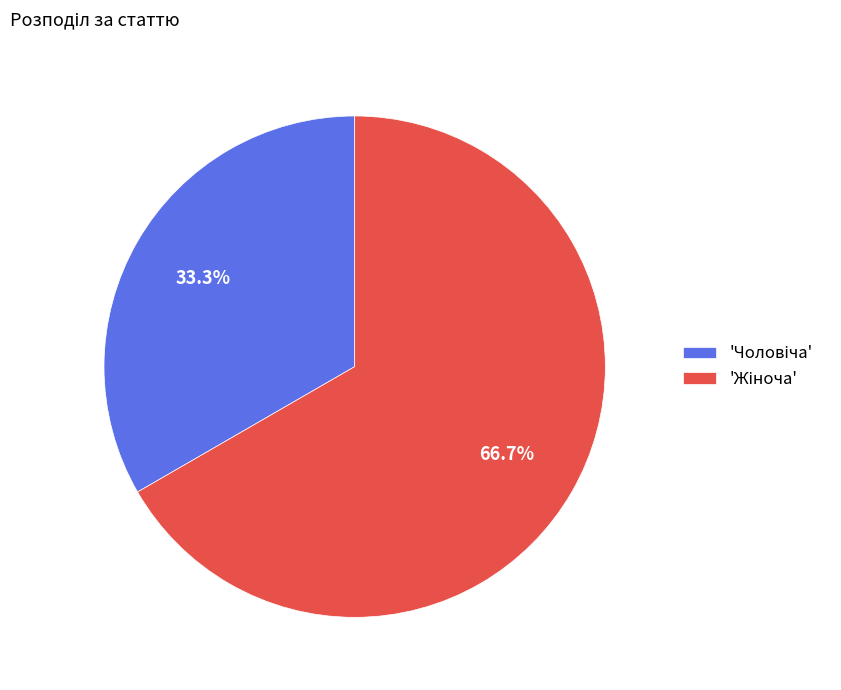

To the nearest percent, what is the average slice percentage?

50%